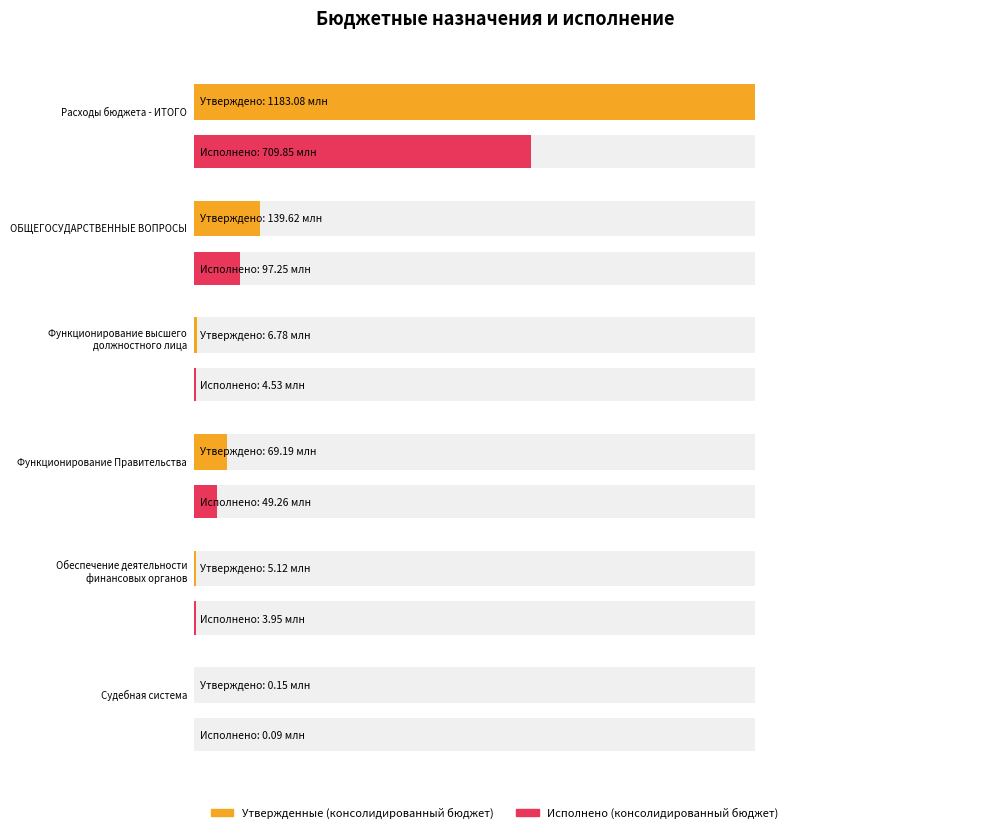

At how many categories does at least one series exceed 18424148?

3